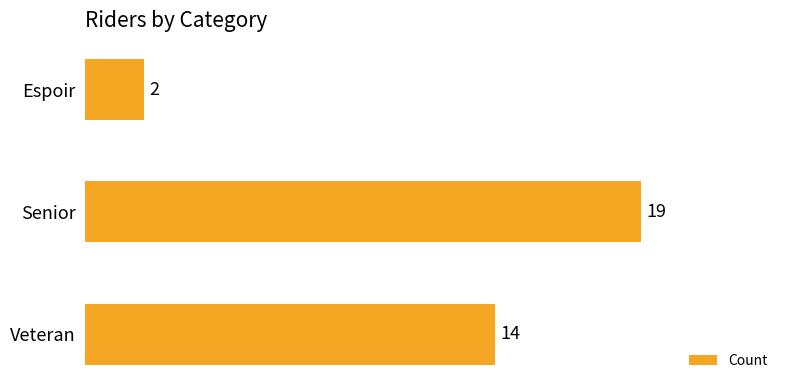

The value at Senior is 27. True or false?

False